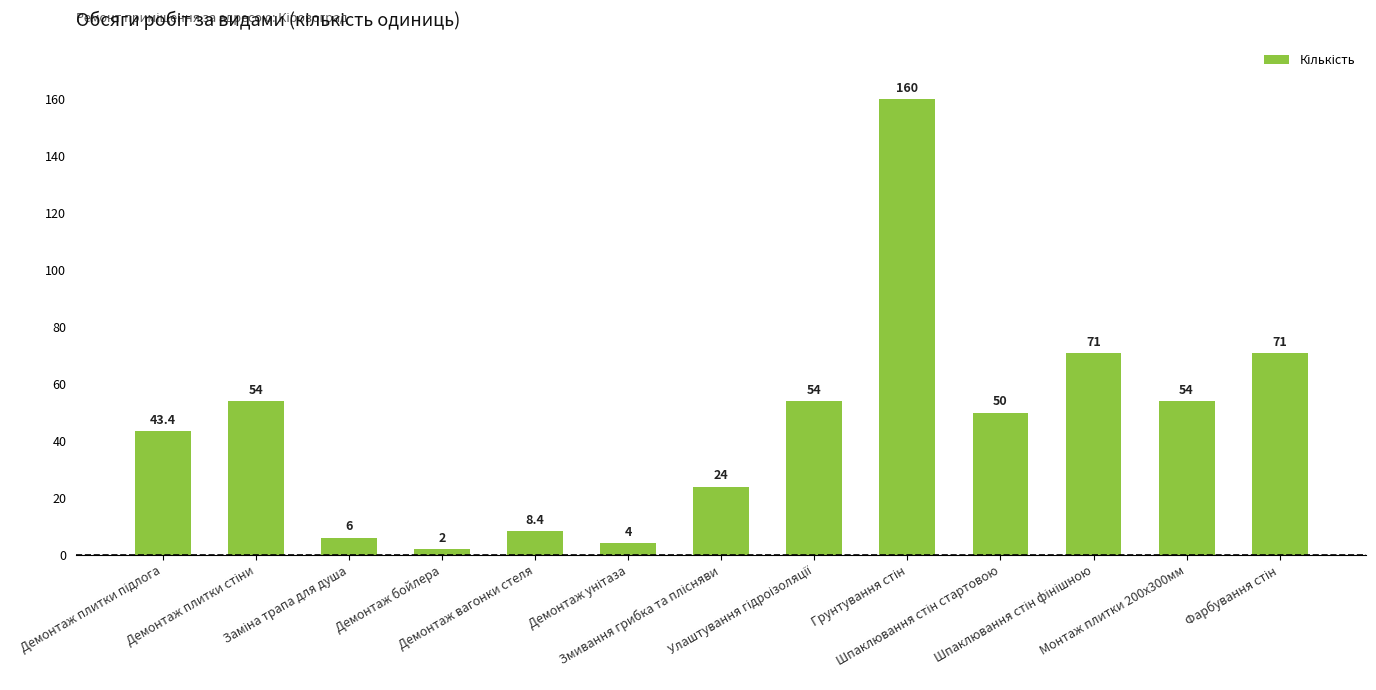

What is the value of the 13th bar from the left?

71.0